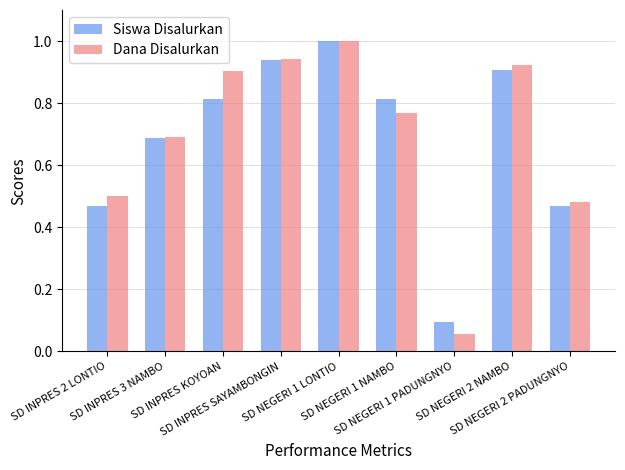

True or false: Dana Disalurkan has a value of 1.8 at SD NEGERI 1 LONTIO.

False